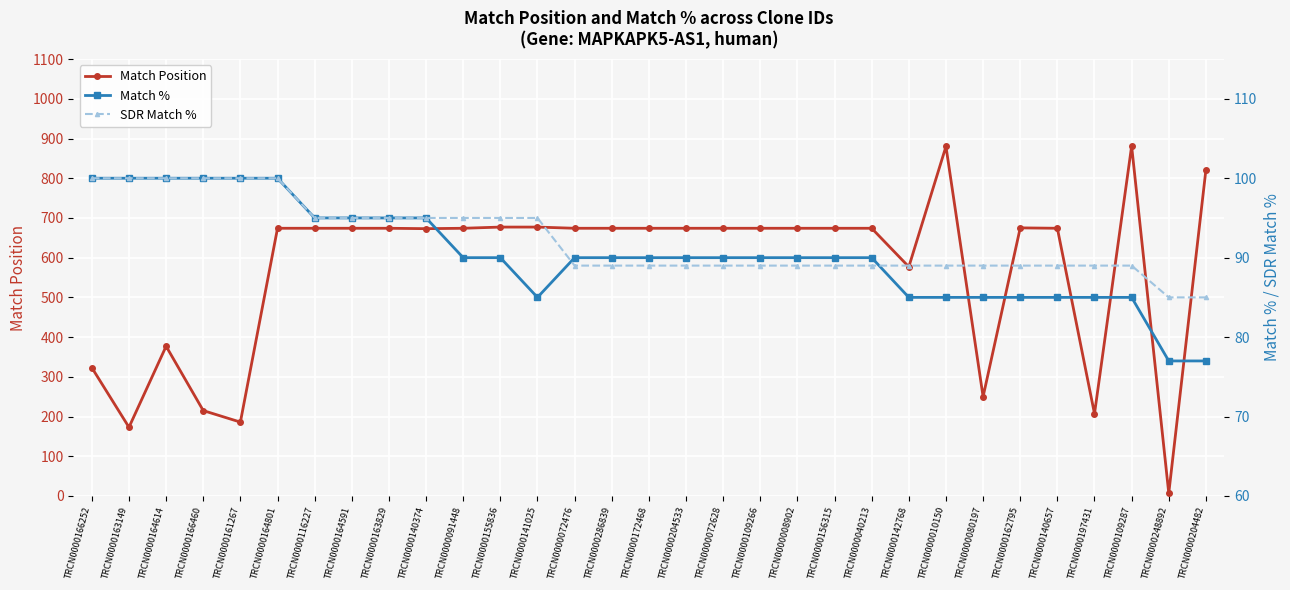

How many intersections are there between Match % and SDR Match %?

2